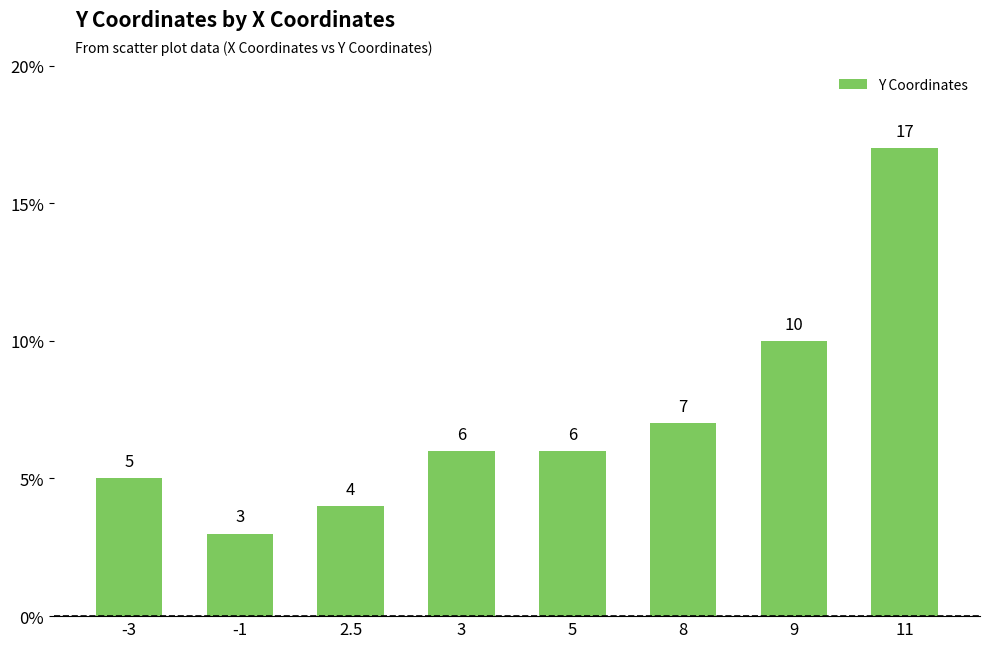

At which category does the chart reach its peak across all series?

11